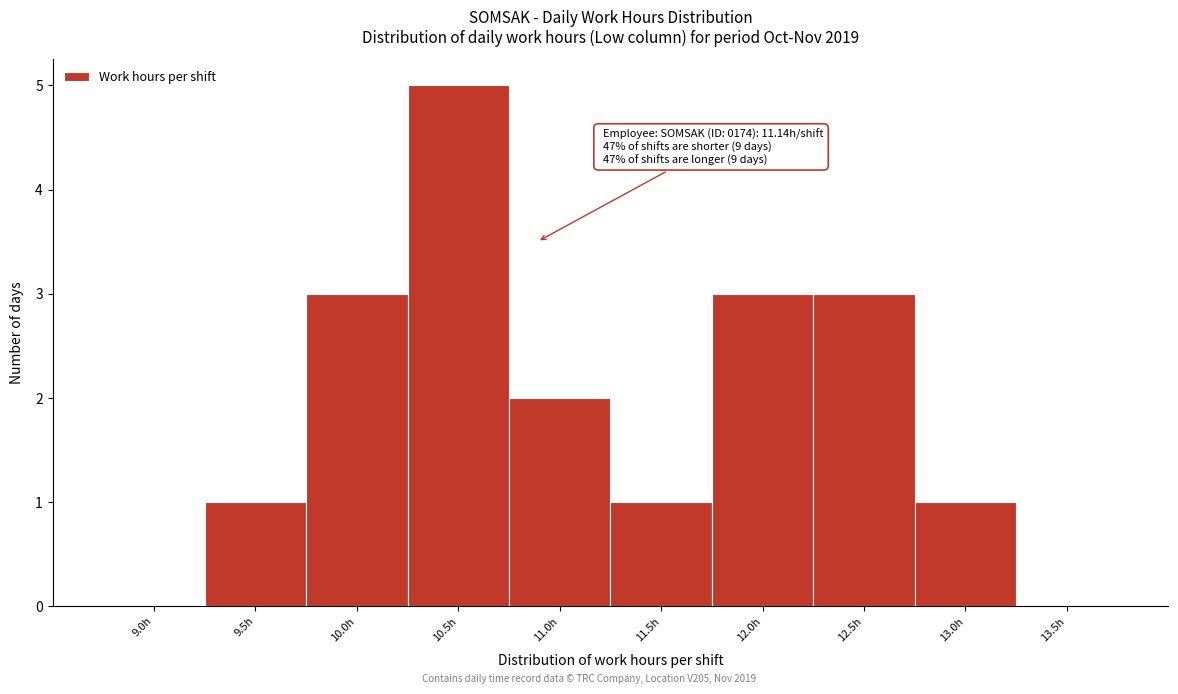

Reading right to left, transcribe all the data shown in this chart.

13.5h=0	13.0h=1	12.5h=3	12.0h=3	11.5h=1	11.0h=2	10.5h=5	10.0h=3	9.5h=1	9.0h=0